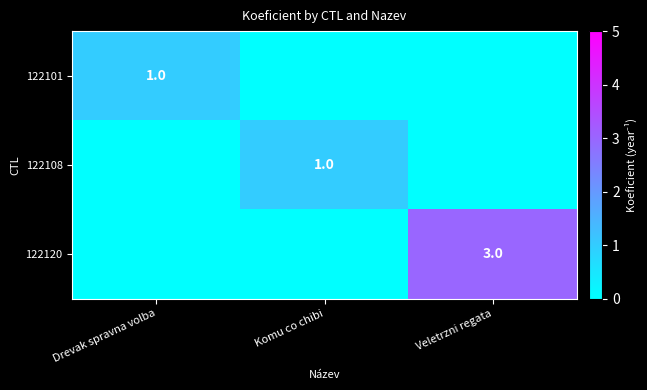

True or false: 122108 has a value of 1 at Komu co chibi.

True